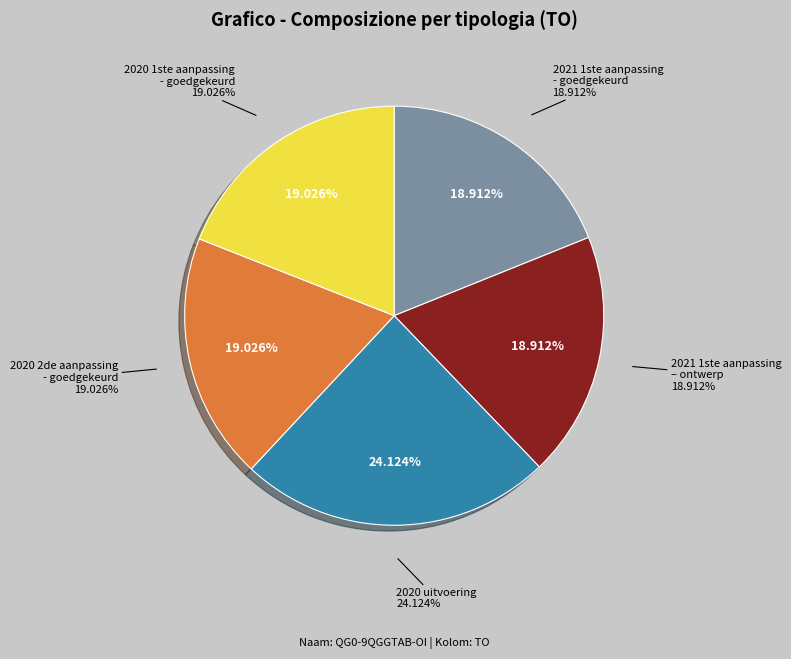

What is the total percentage of 2020 2de aanpassing - goedgekeurd and 2021 1ste aanpassing - goedgekeurd?

37.9%